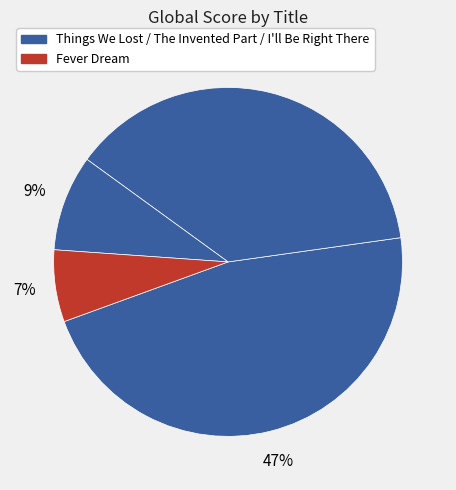

Count the number of slices in the pie.

4